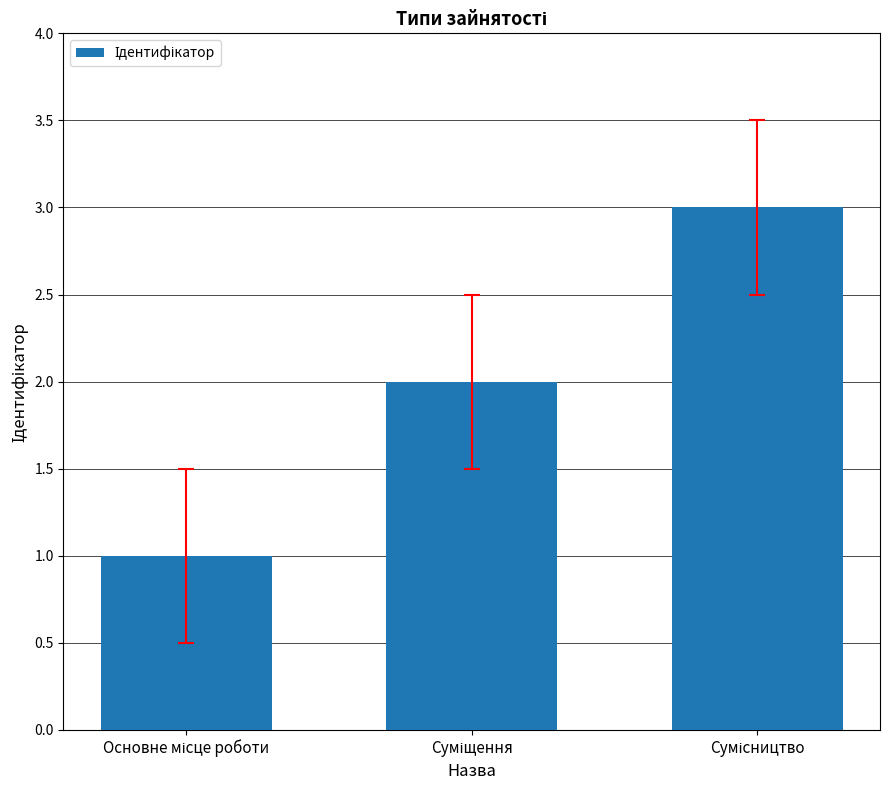

What is the difference between the maximum and minimum values?

2